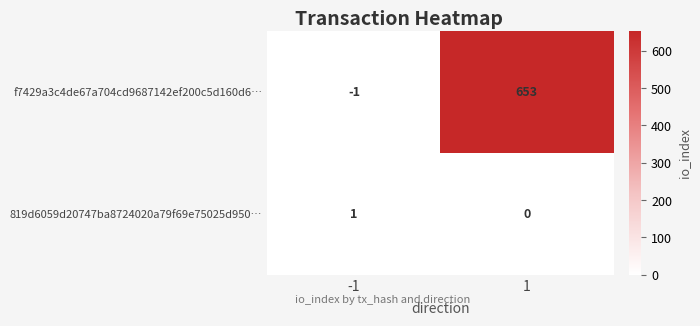

What is the approximate value of f7429a3c4de67a704cd9687142ef200c5d160d6… at 1, to the nearest 10?

650